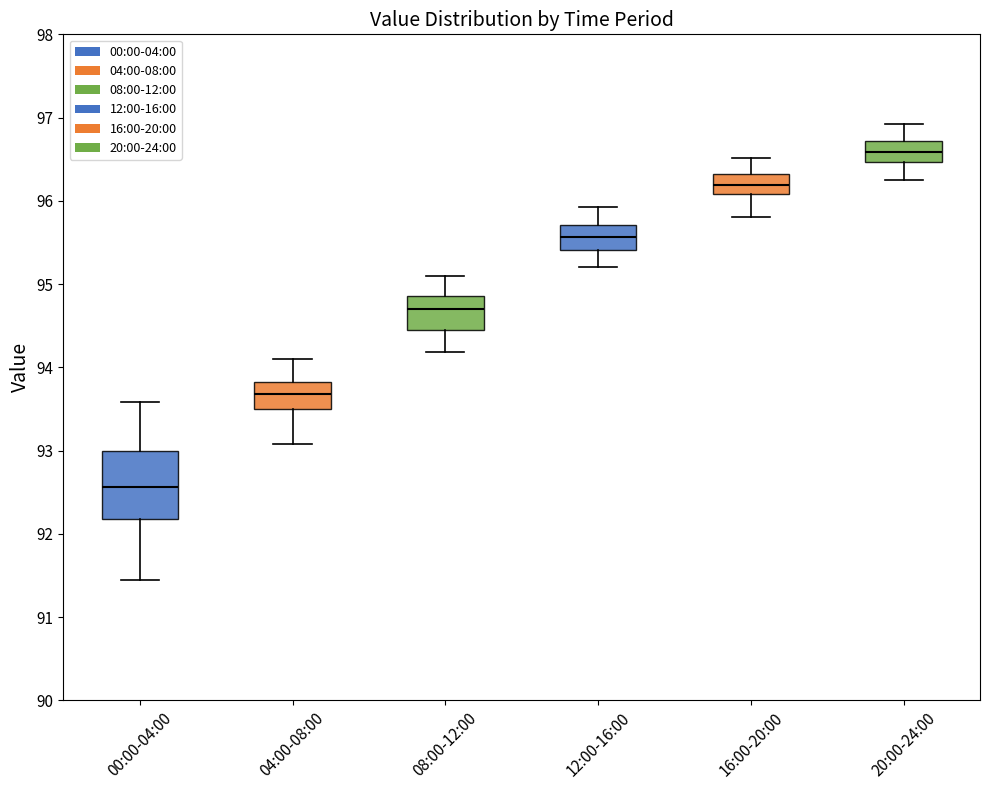

Which box is the tallest, from its lower edge to its upper edge?

00:00-04:00